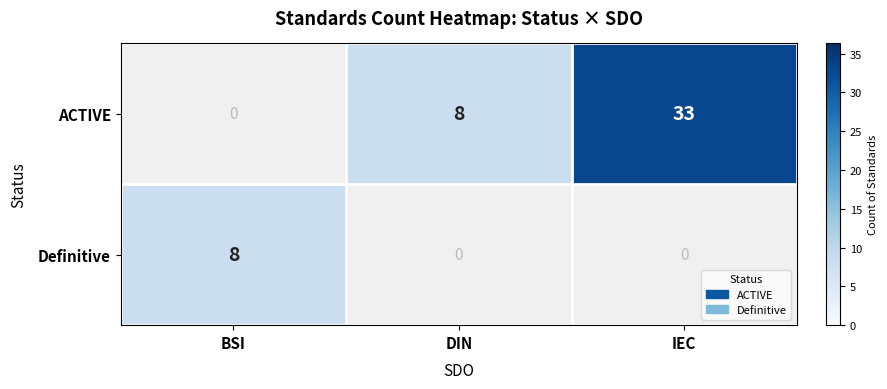

True or false: ACTIVE has a value of 11 at DIN.

False